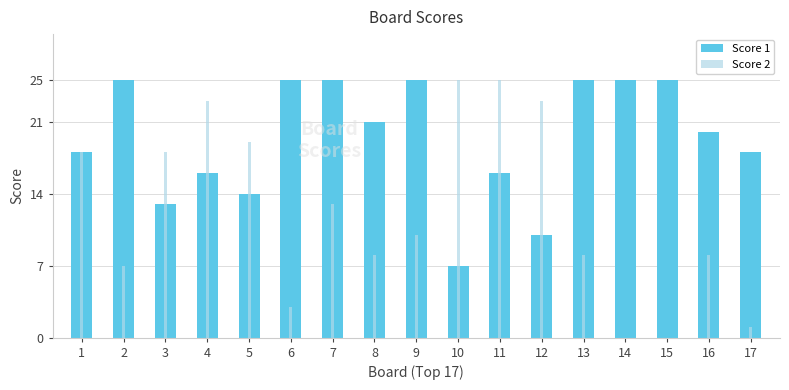

What is the lowest value of the Score 1 series?

7